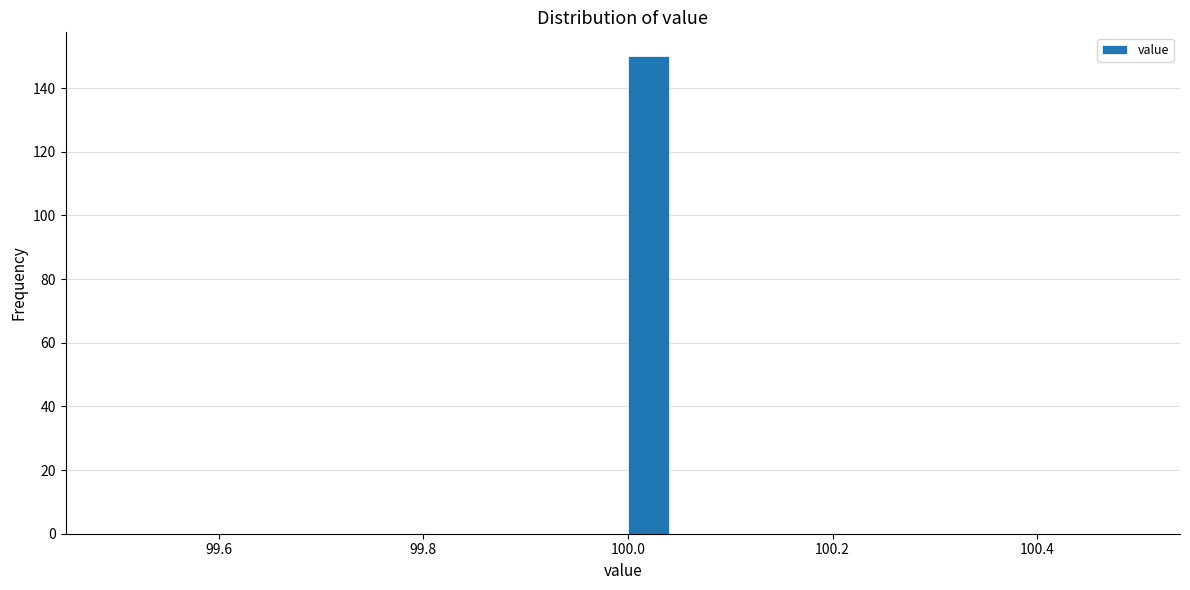

Read against the x-axis, roughly where is the centre of the tallest bar?

100.02